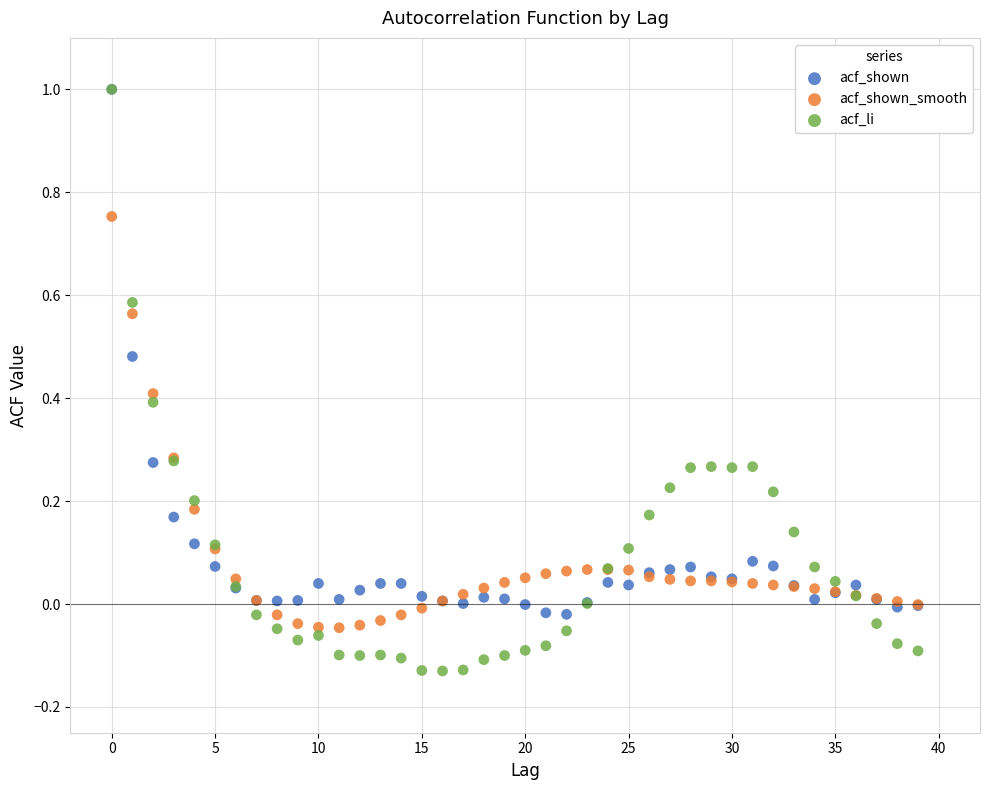

Which series has the largest Y range (max minus min)?

acf_li